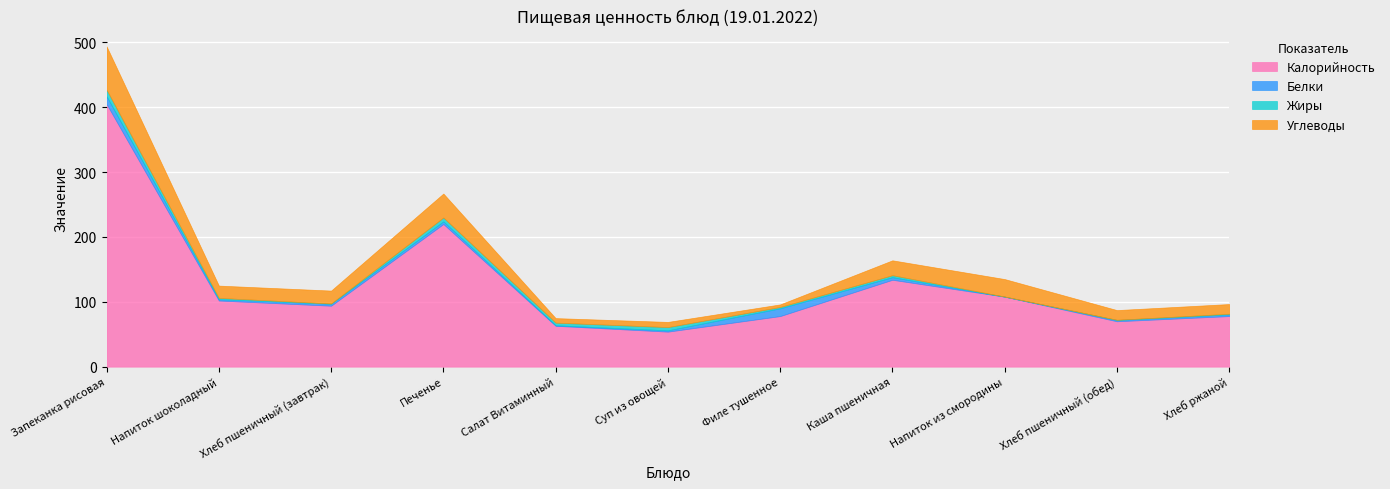

Is the value of Жиры at Запеканка рисовая greater than the value of Углеводы at Филе тушенное?

Yes